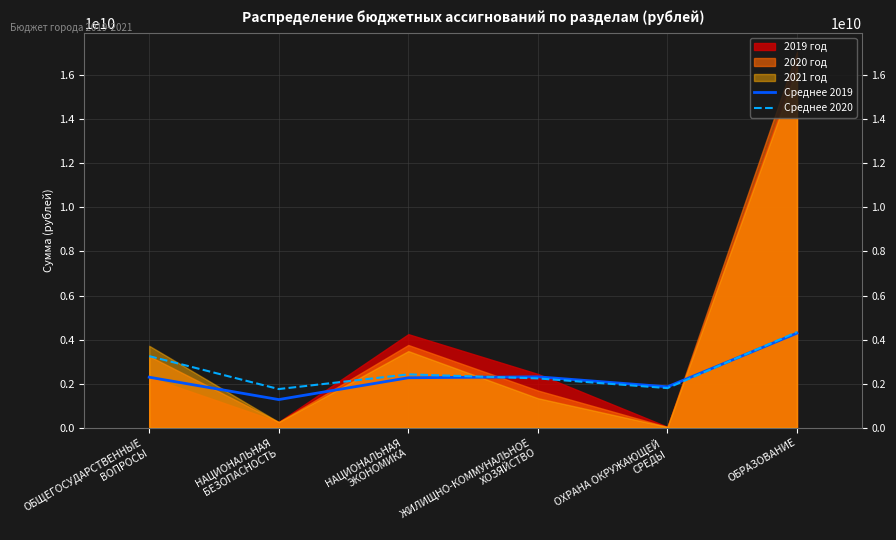

In Среднее 2020, how many points are higher than both neighbors (excluding endpoints)?

1